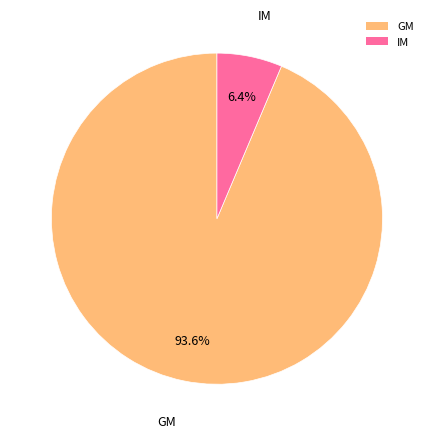

Which has a higher value, GM or IM?

GM